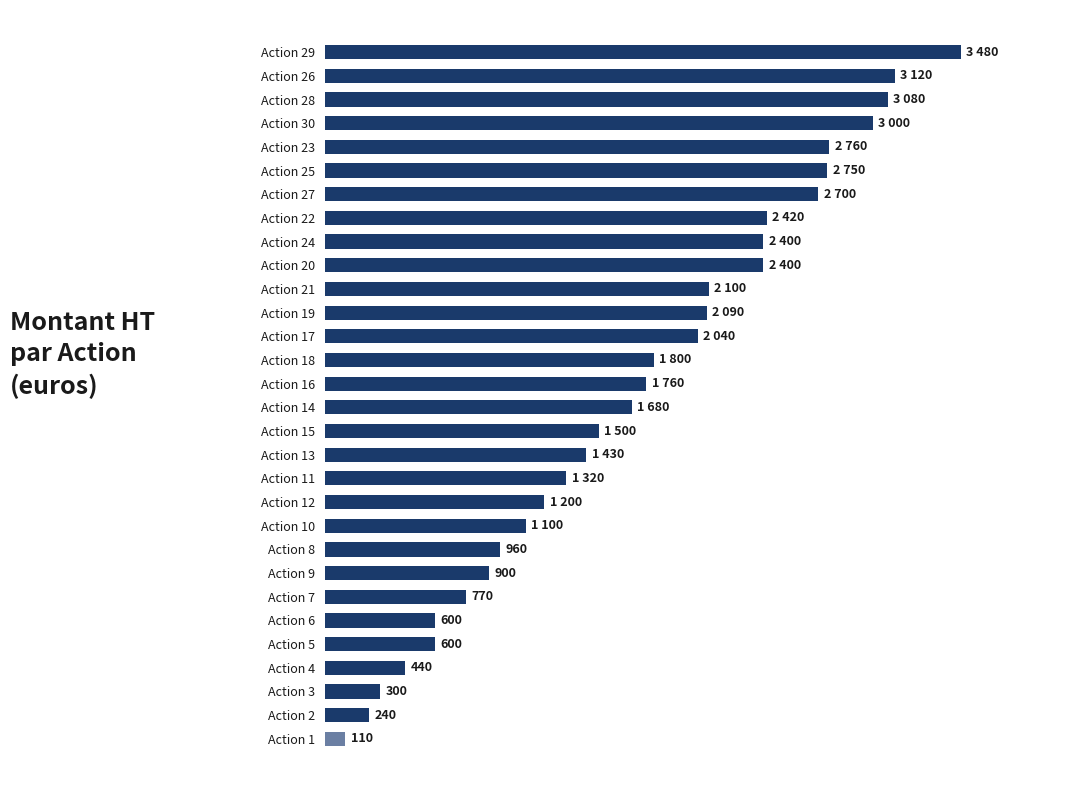

Are the bars horizontal?

Yes